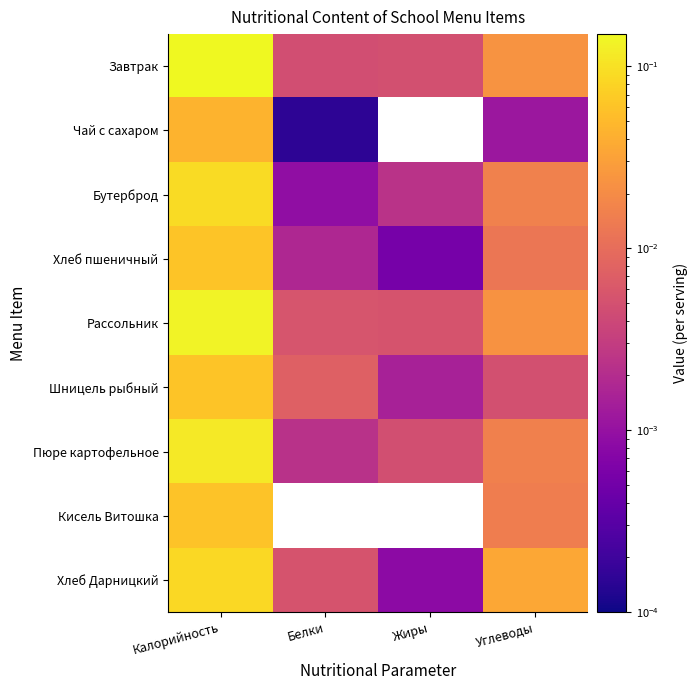

At which category is the sum across all series the highest?

Калорийность